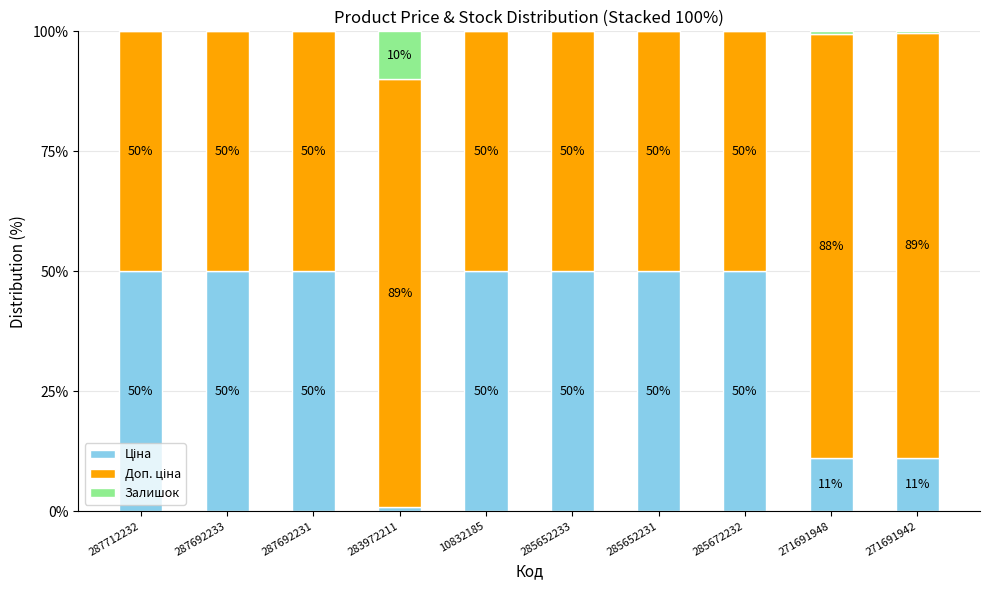

Are the bars grouped side by side (vs. stacked)?

No